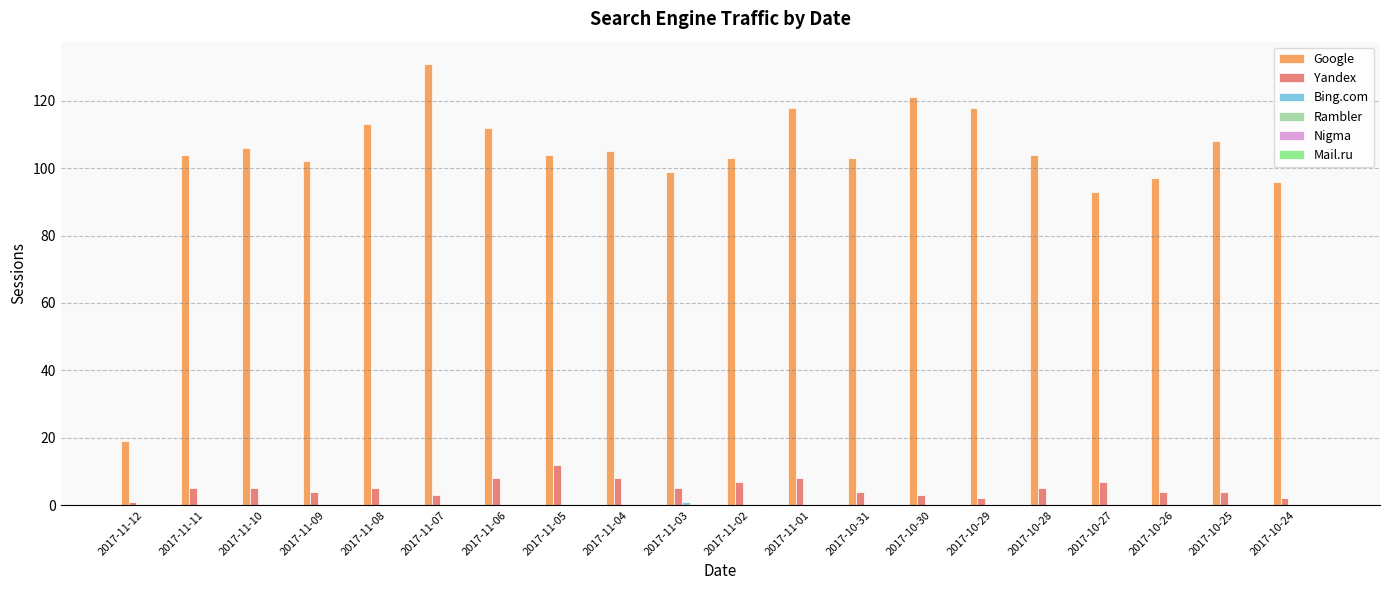

What is the total value across all series at 2017-11-08?

118